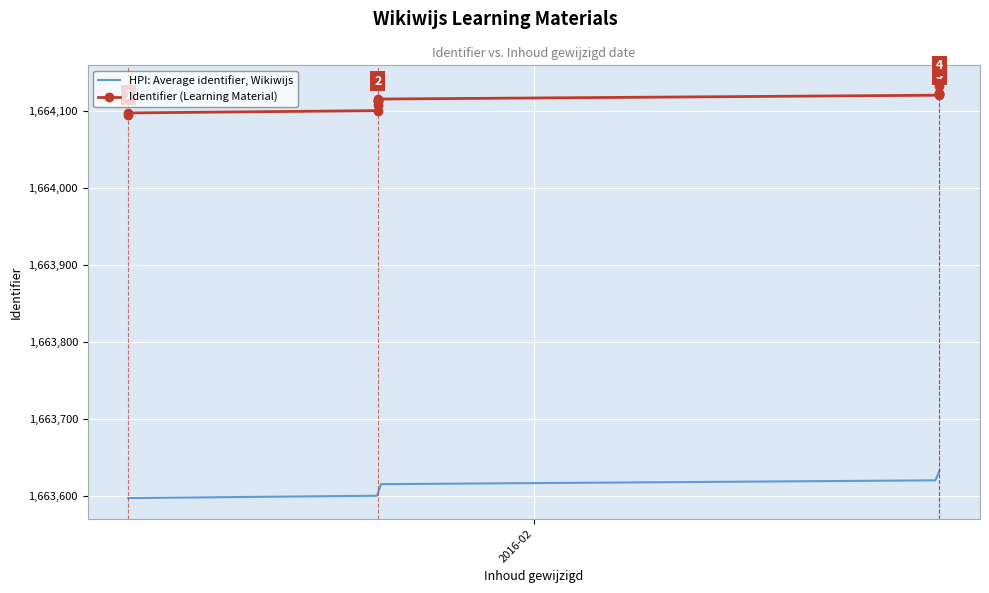

True or false: the data shows 1664121 at 2016-02-27.

True